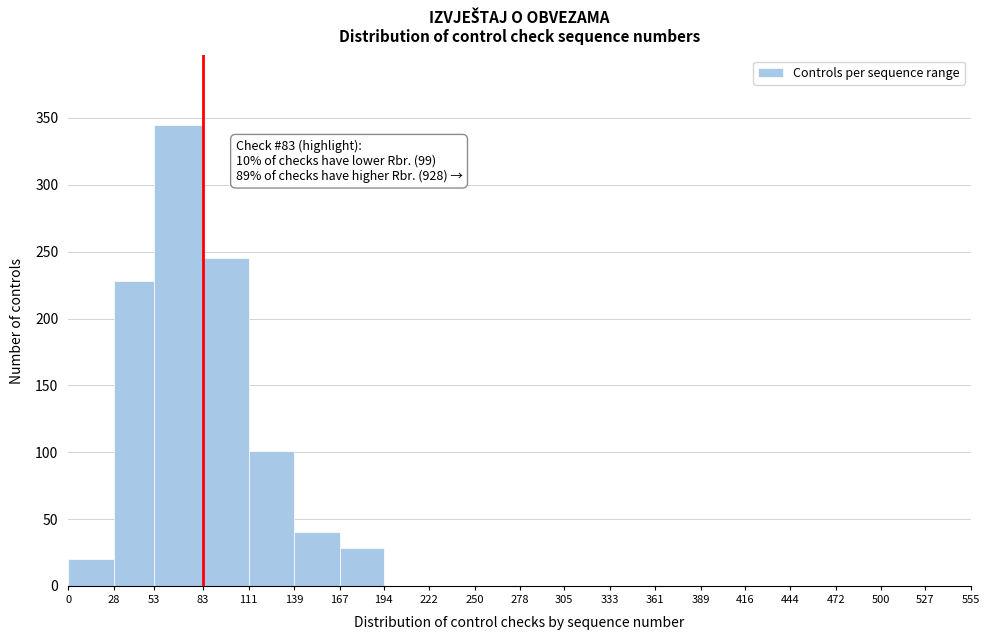

Which range on the x-axis has the tallest bar?

53 to 83